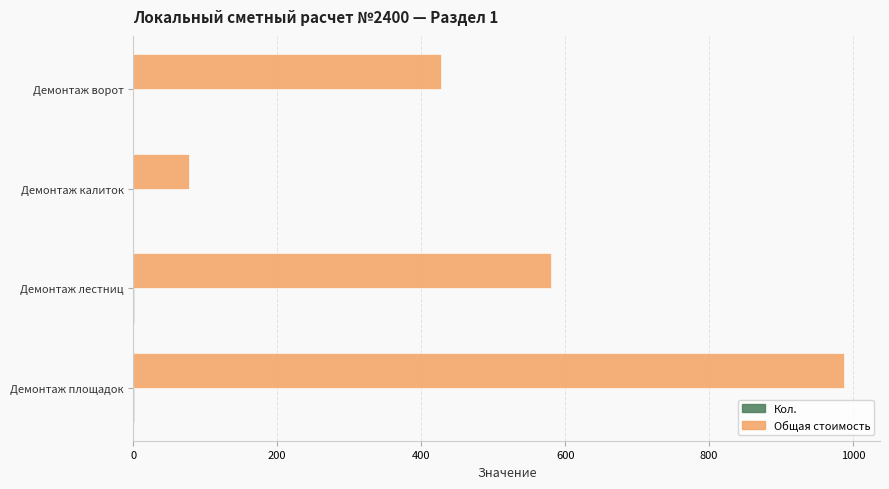

At which category is the sum across all series the highest?

Демонтаж площадок